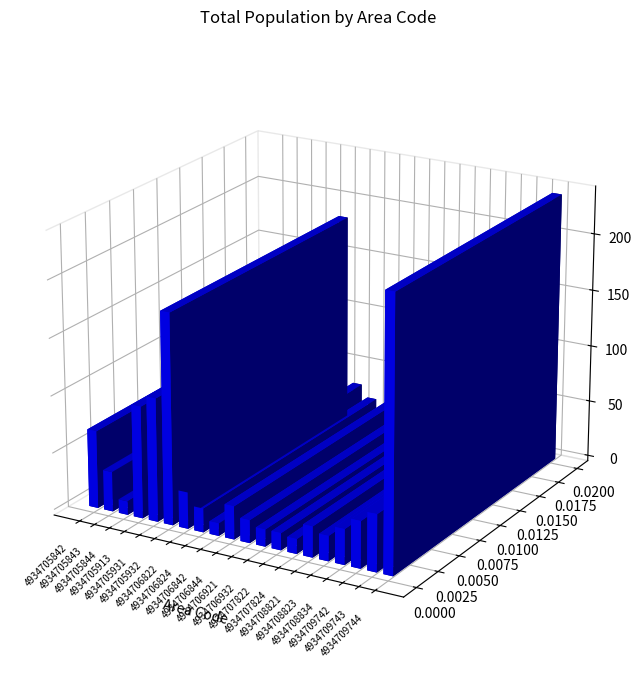

Which category has the lowest value across all series?

4934706842